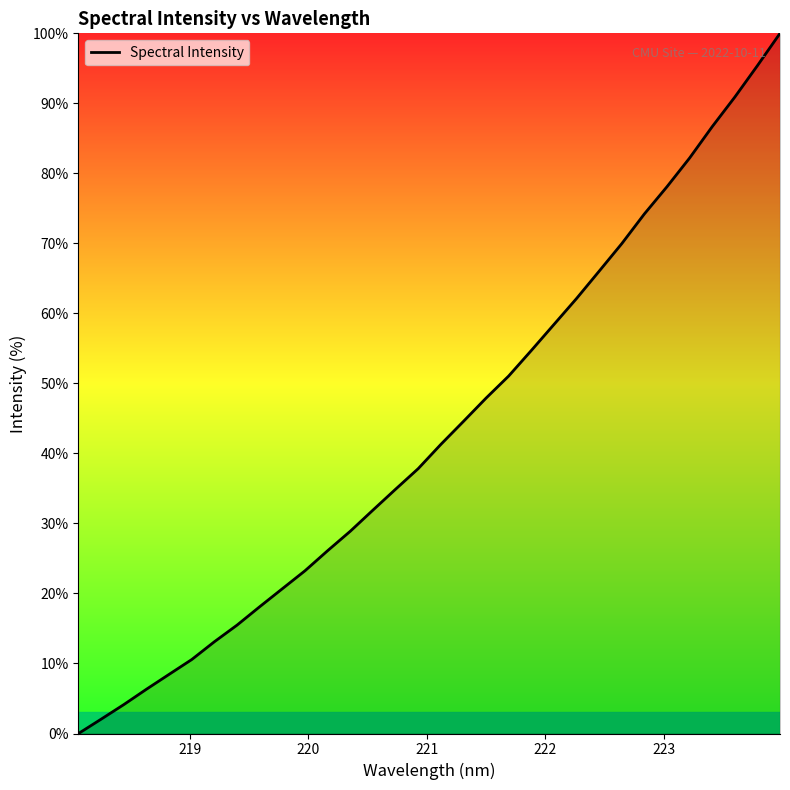

What is the difference between the maximum and minimum values?

100.0